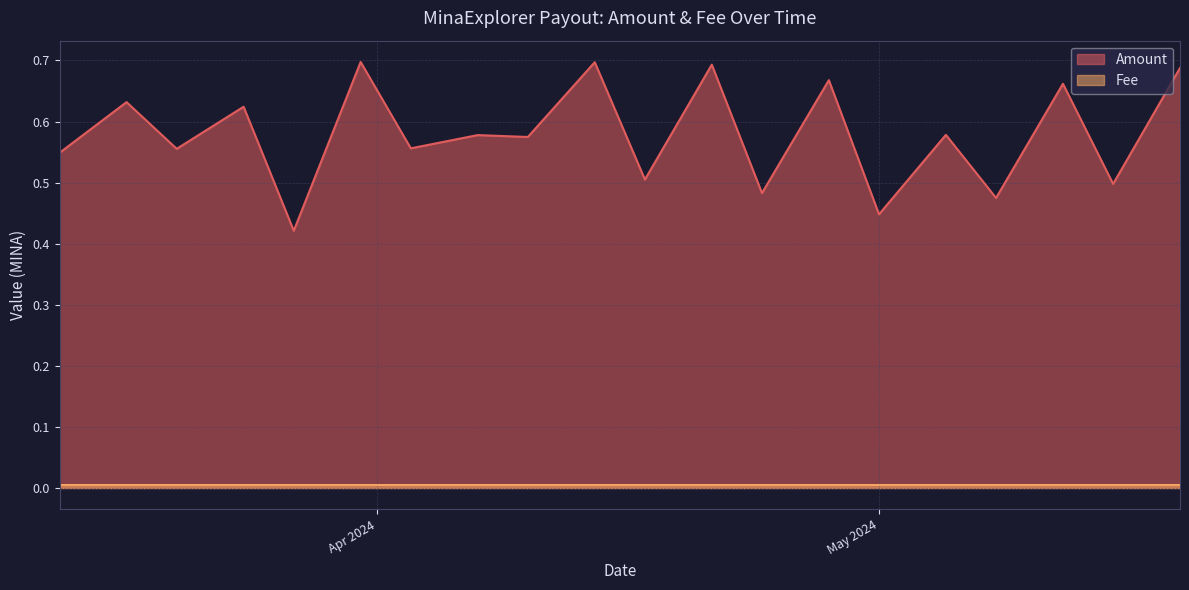

Which series has the largest range (max minus min)?

Amount